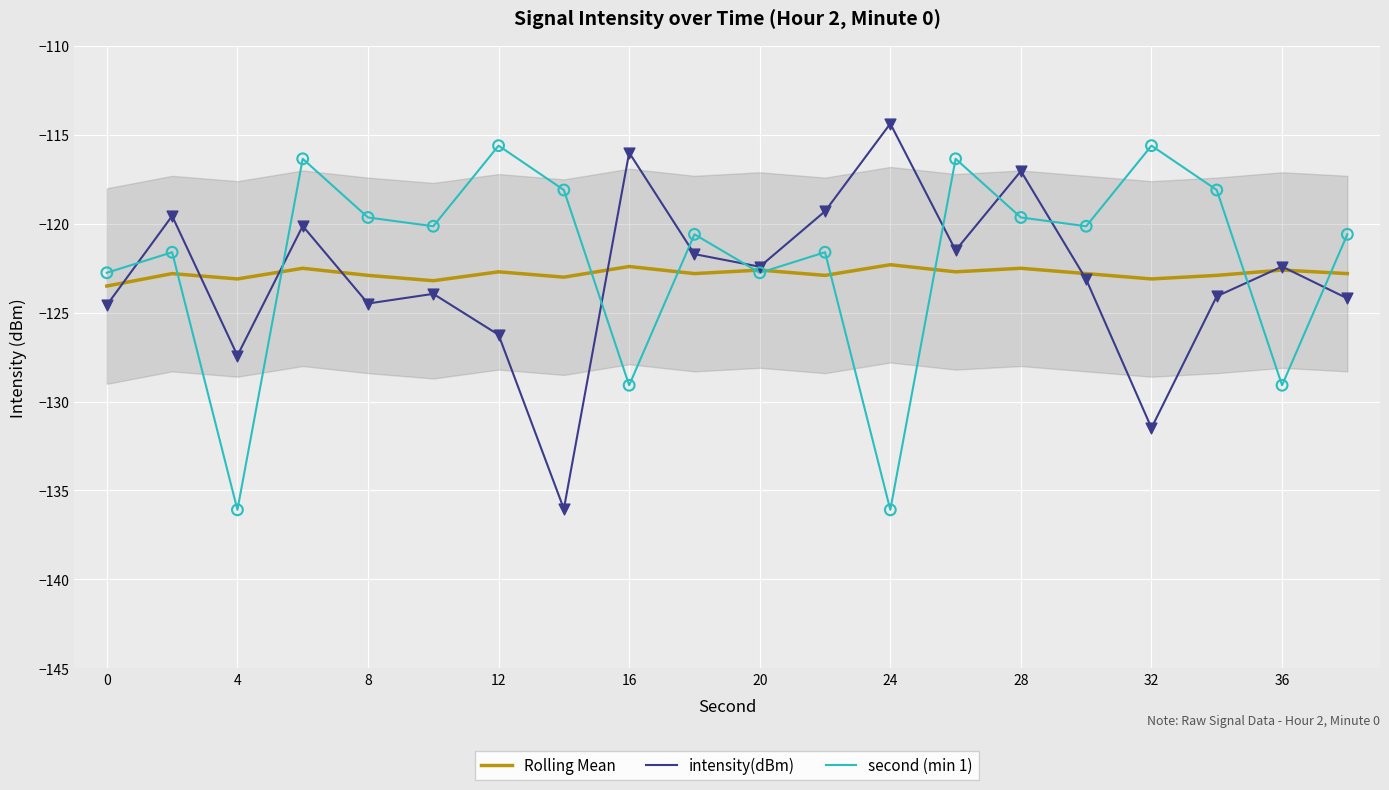

Which series contains the highest Y value?

intensity(dBm)